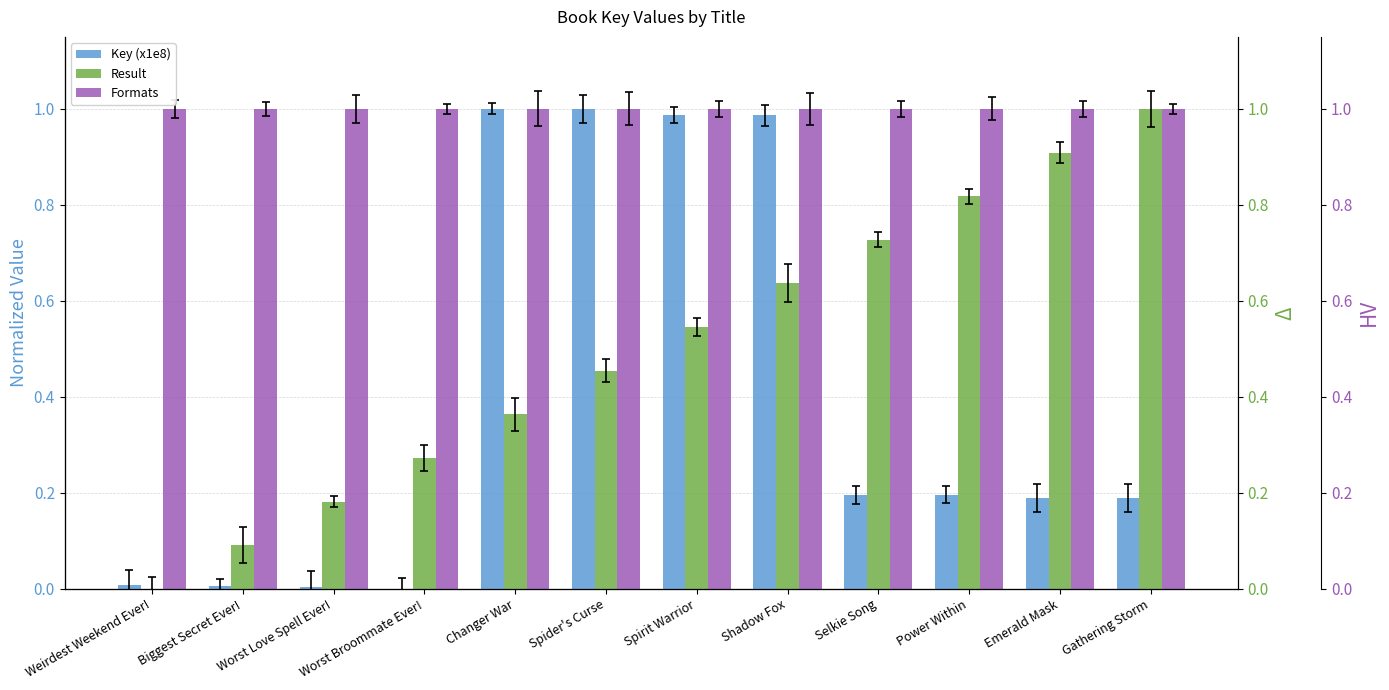

How many groups of bars are there?

12